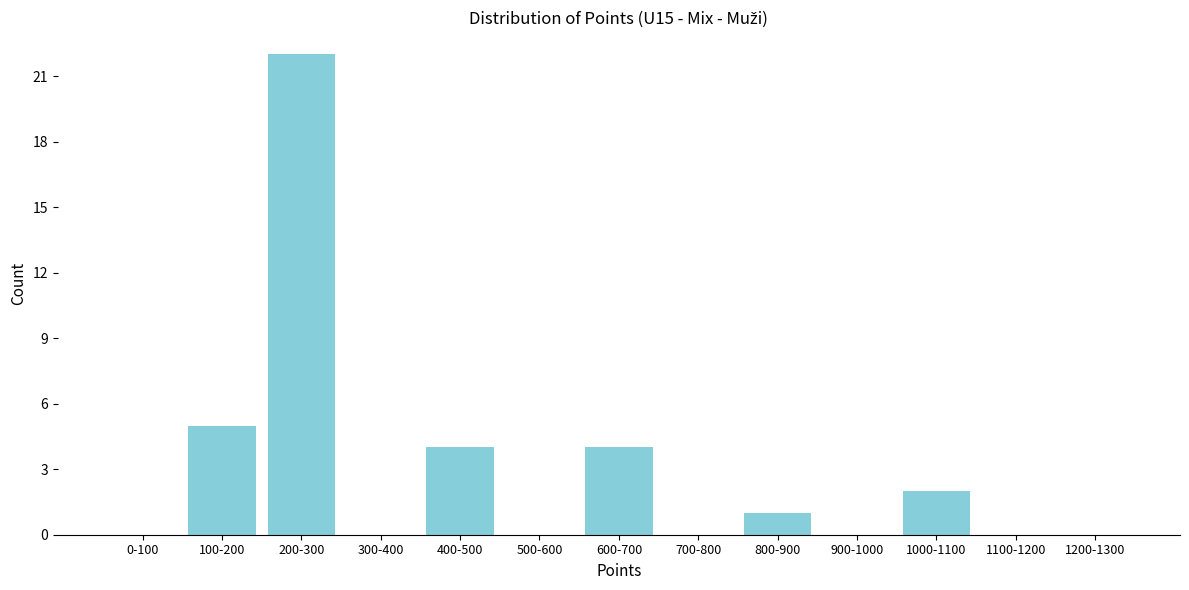

Reading right to left, what are all the values shown in this chart?

1200-1300=0	1100-1200=0	1000-1100=2	900-1000=0	800-900=1	700-800=0	600-700=4	500-600=0	400-500=4	300-400=0	200-300=22	100-200=5	0-100=0